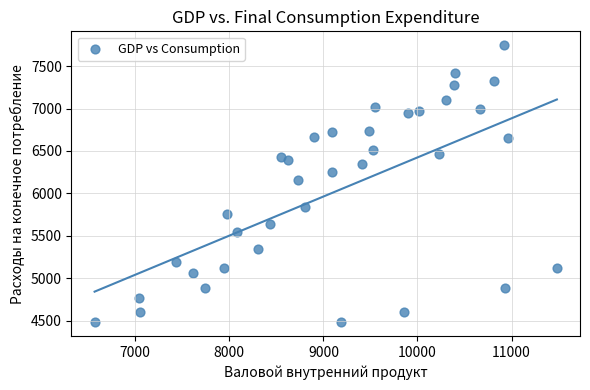

What is the range of X values (max minus min)?

4914.8